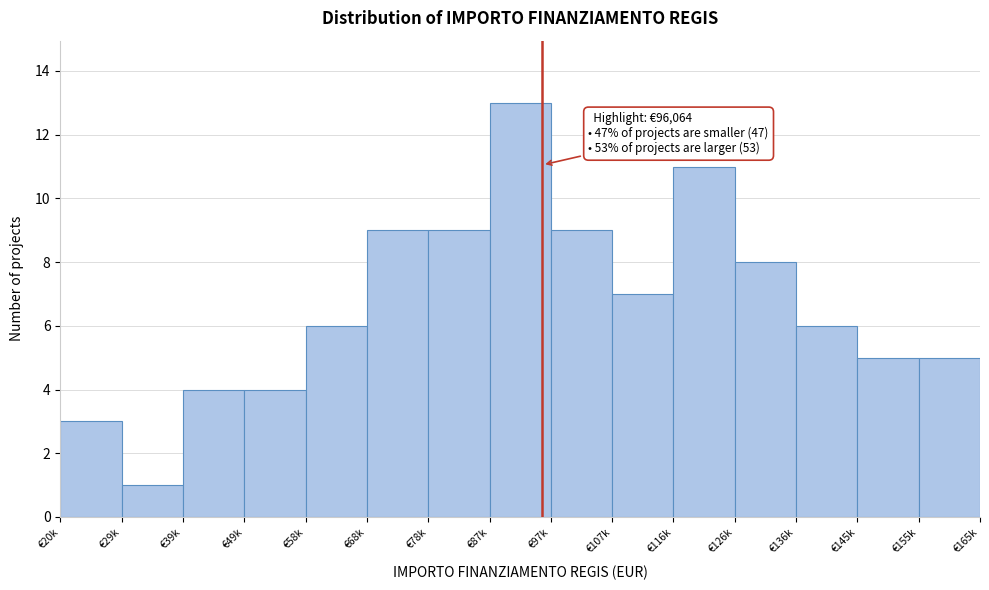

Reading left to right, transcribe all the data shown in this chart.

3	1	4	4	6	9	9	13	9	7	11	8	6	5	5